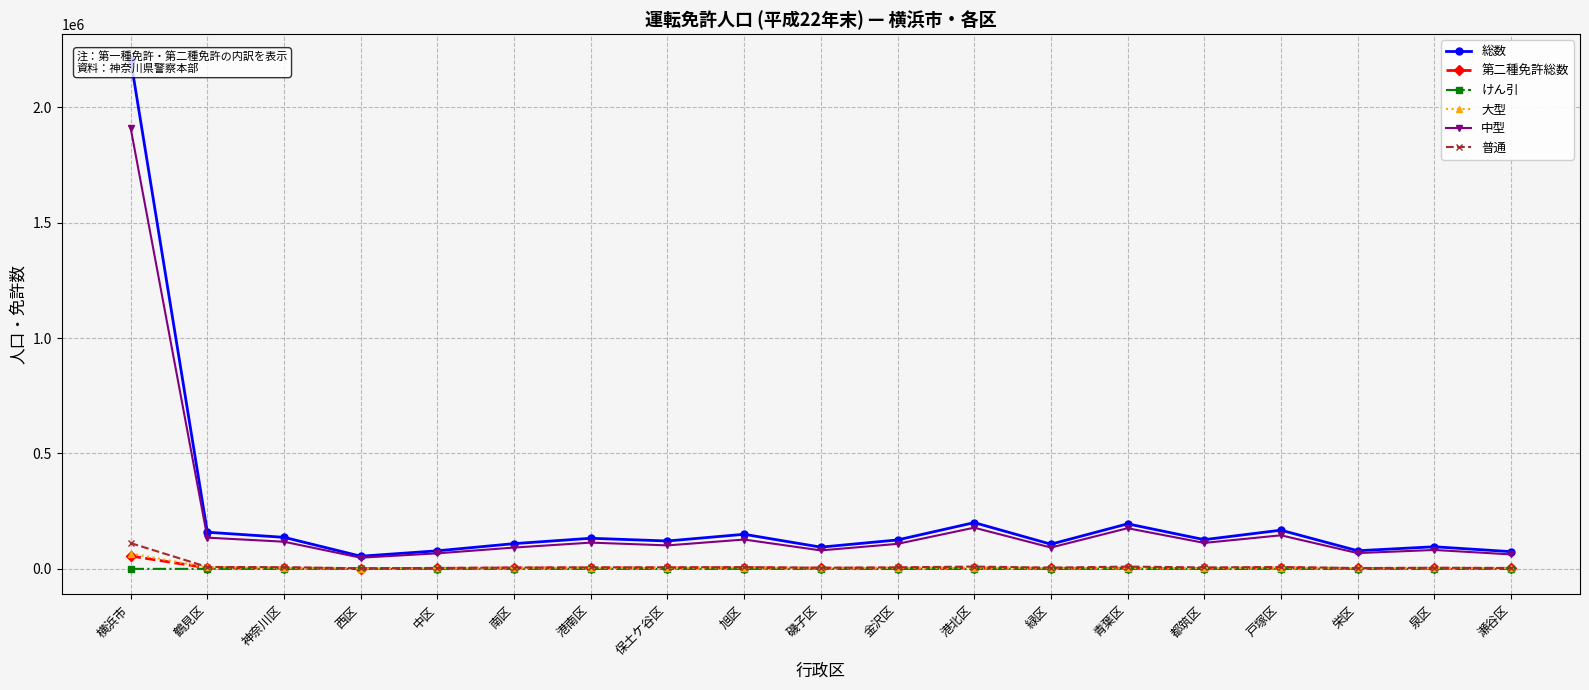

What position from the left is 旭区?

9